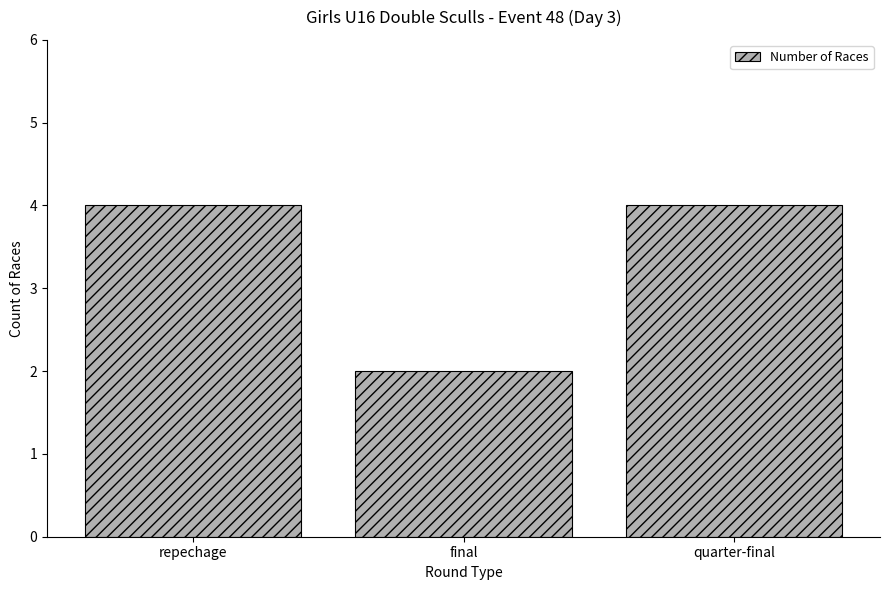

Which label corresponds to the smallest value in the chart?

final